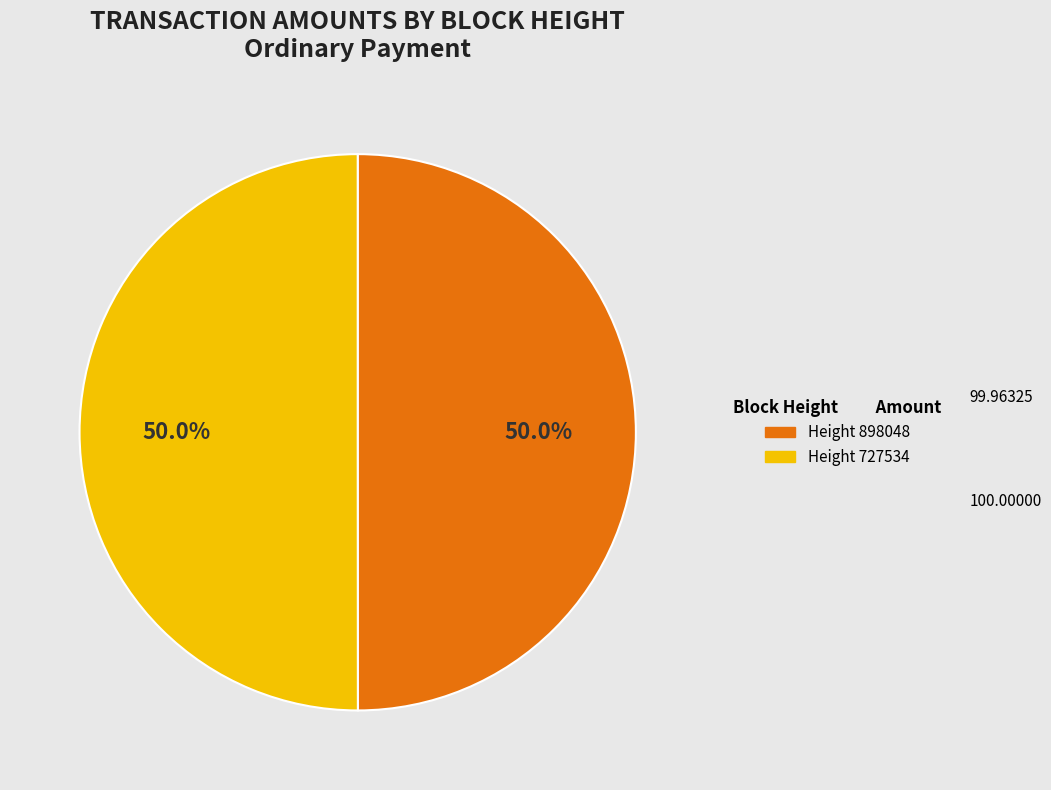

Which slice is the smallest?

898048